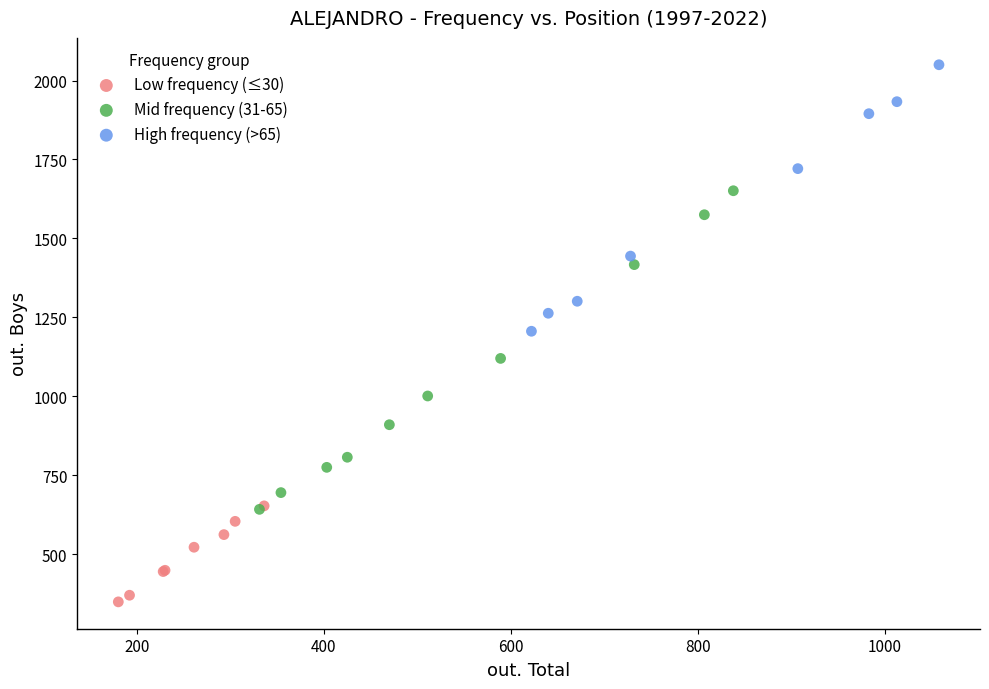

What are all the series names shown in the legend?

Low frequency (≤30), Mid frequency (31-65), High frequency (>65)